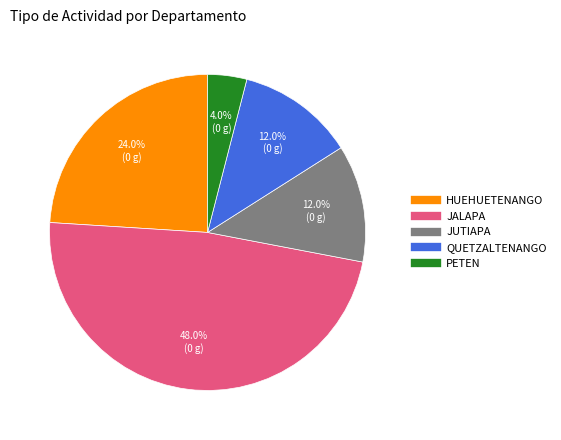

Is there any slice that represents more than half of the pie?

No